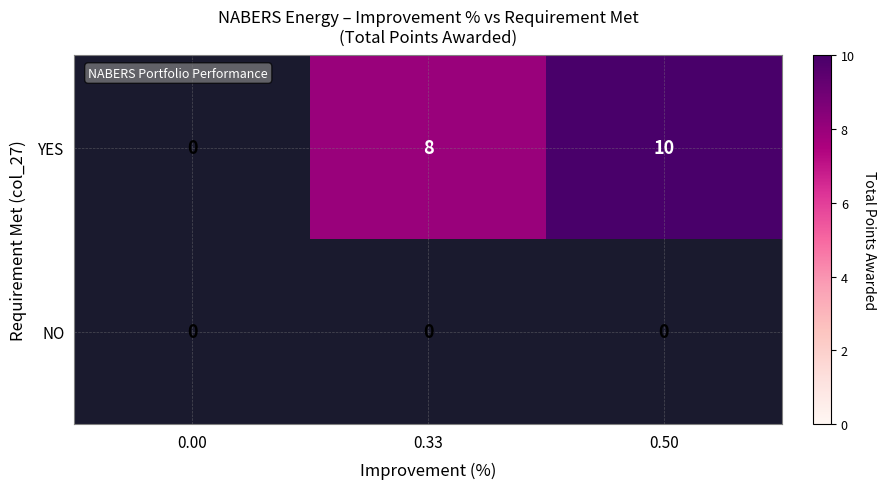

Is it true that YES equals 5 at 0.50?

False